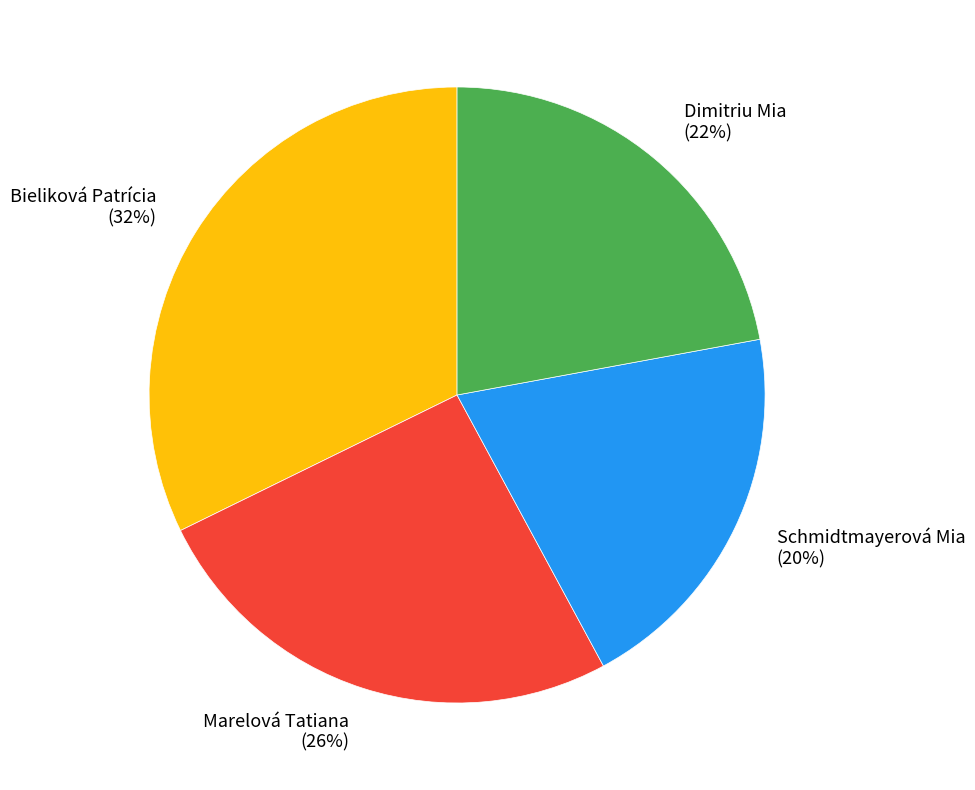

Which has a higher value, Bieliková Patrícia or Marelová Tatiana?

Bieliková Patrícia